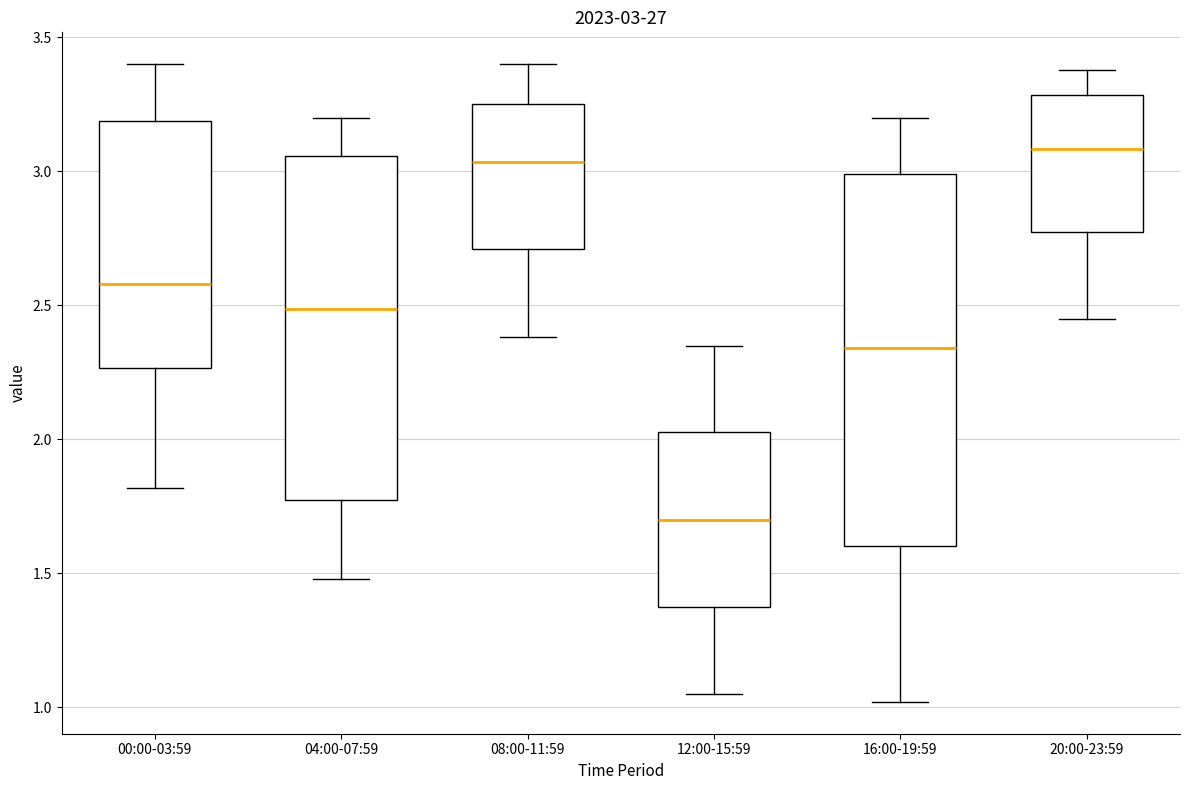

Comparing the boxes themselves (not the whiskers), which one is the tallest?

16:00-19:59